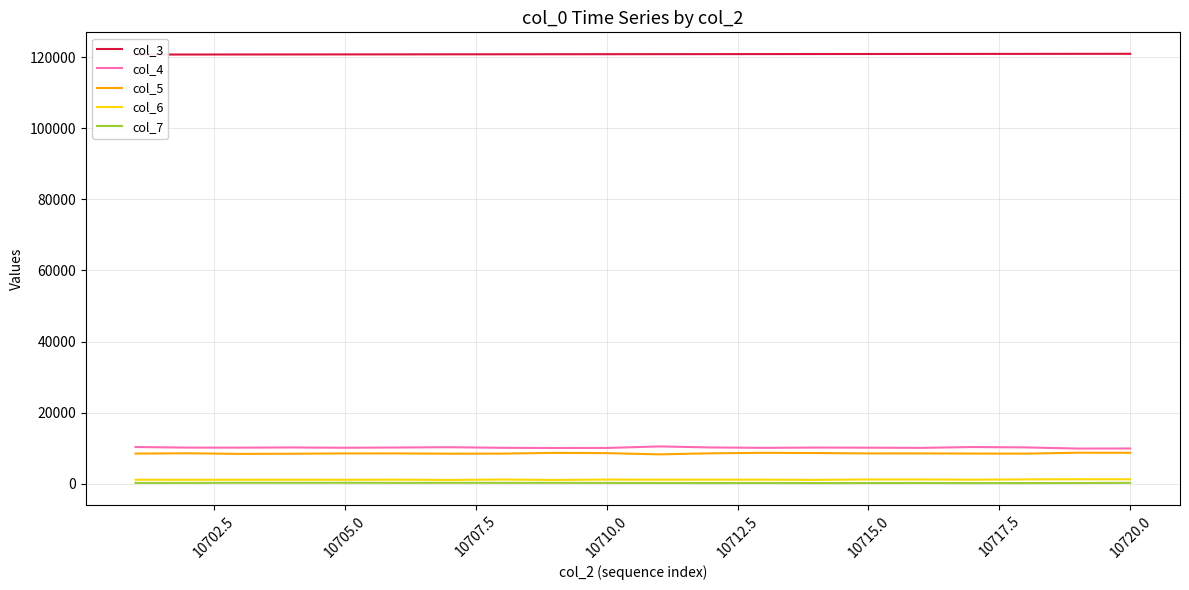

Which series has the largest total across all categories?

col_3